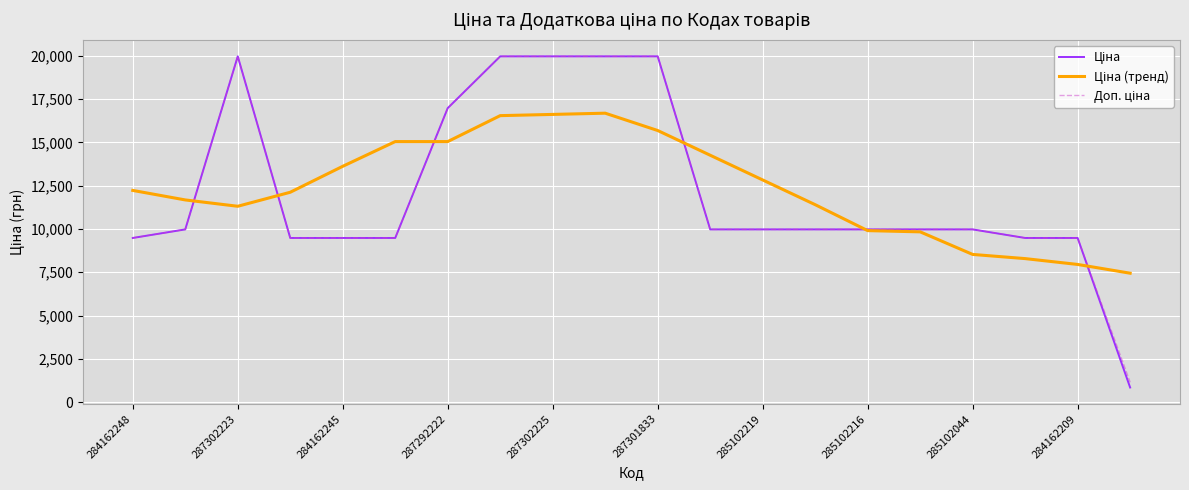

True or false: Доп. ціна and Ціна (тренд) intersect in this chart.

True